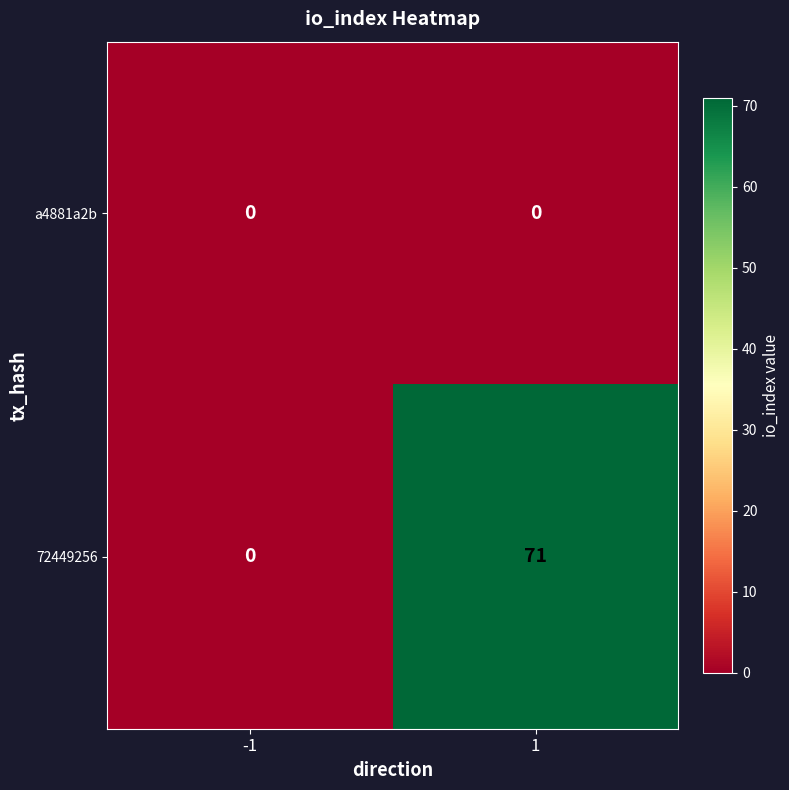

How many data points does each series have?

2